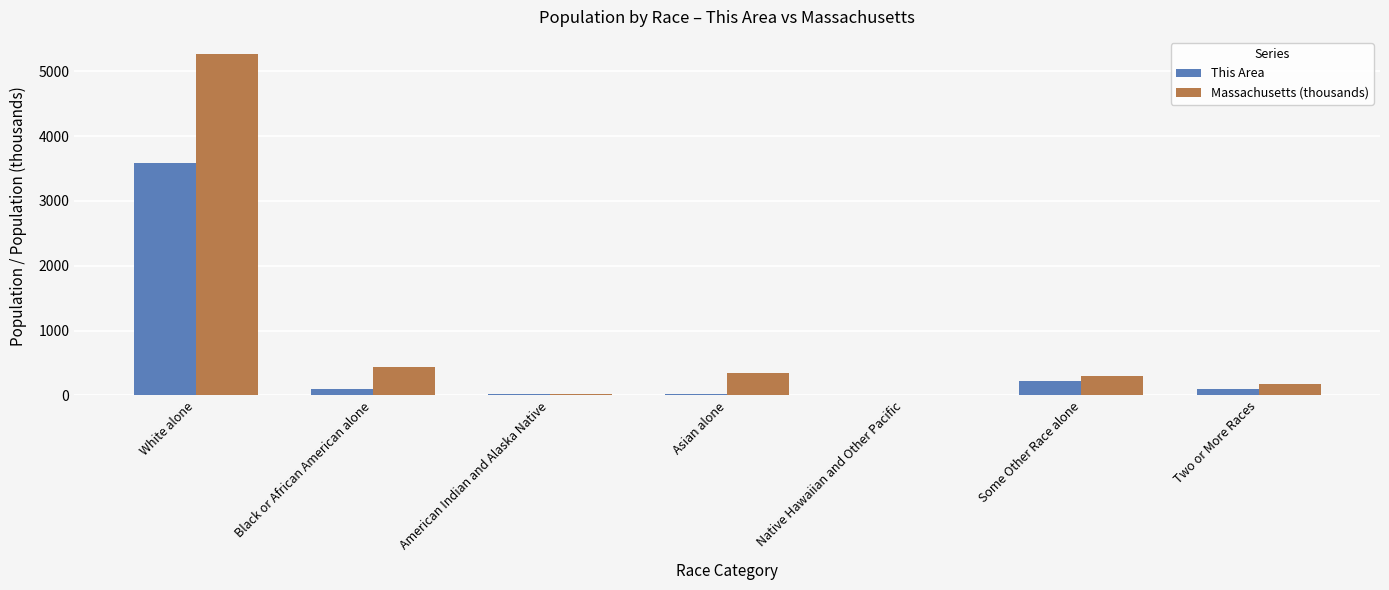

Read the This Area value at Native Hawaiian and Other Pacific.

3.0